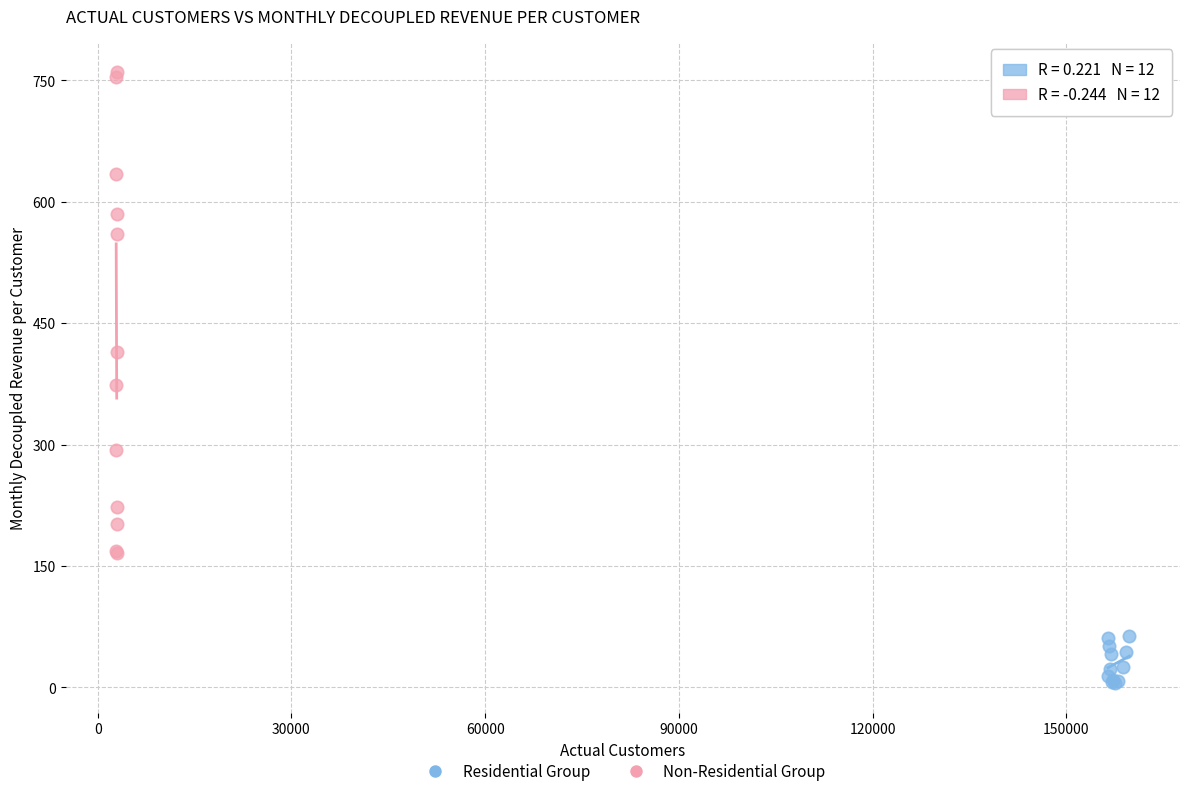

Which series reaches the maximum Y coordinate?

Non-Residential Group